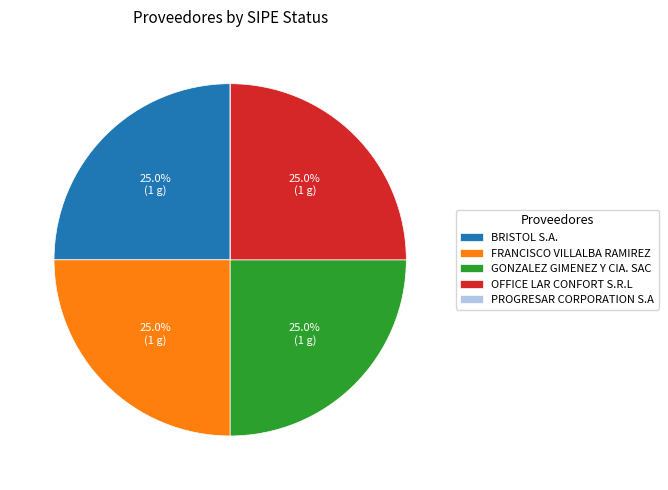

The GONZALEZ GIMENEZ Y CIA. SAC slice represents 13% of the pie. True or false?

False